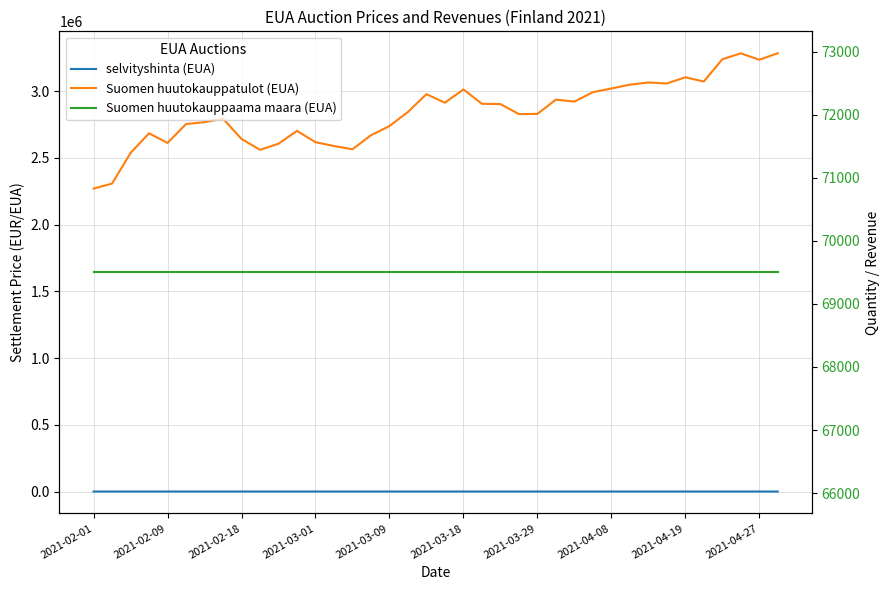

True or false: Suomen huutokauppatulot (EUA) has a value of 3019775.0 at 2021-04-08.

True